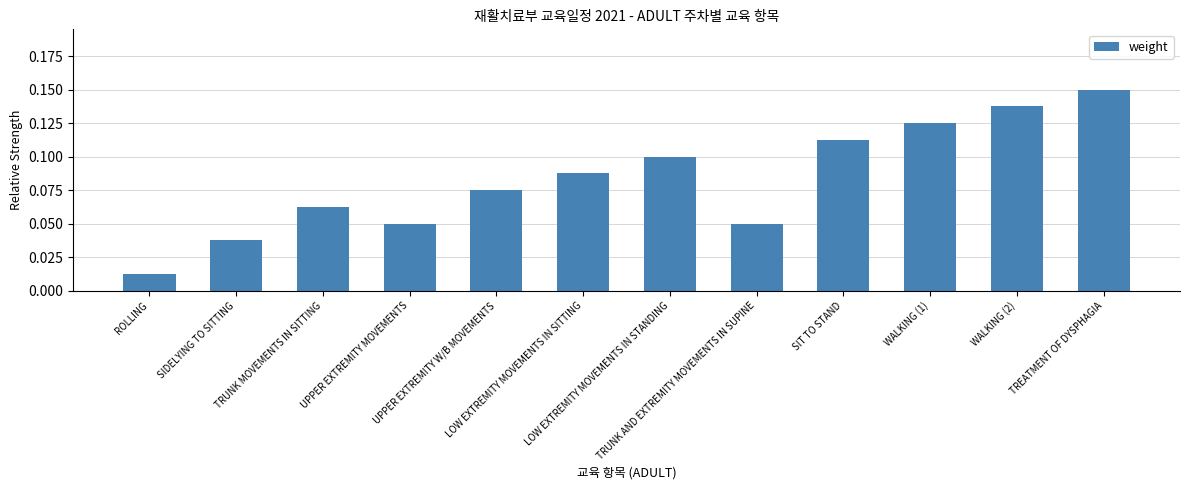

Rank the categories by value from lowest to highest.

ROLLING, SIDELYING TO SITTING, UPPER EXTREMITY MOVEMENTS, TRUNK AND EXTREMITY MOVEMENTS IN SUPINE, TRUNK MOVEMENTS IN SITTING, UPPER EXTREMITY W/B MOVEMENTS, LOW EXTREMITY MOVEMENTS IN SITTING, LOW EXTREMITY MOVEMENTS IN STANDING, SIT TO STAND, WALKING (1), WALKING (2), TREATMENT OF DYSPHAGIA